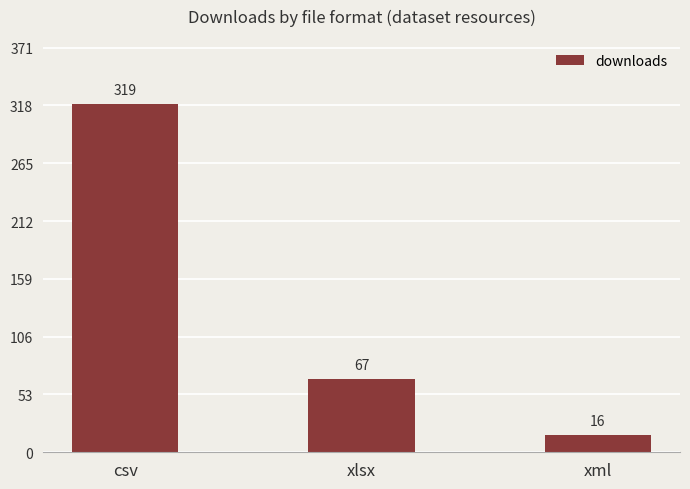

Reading left to right, extract all data points from this chart.

319	67	16